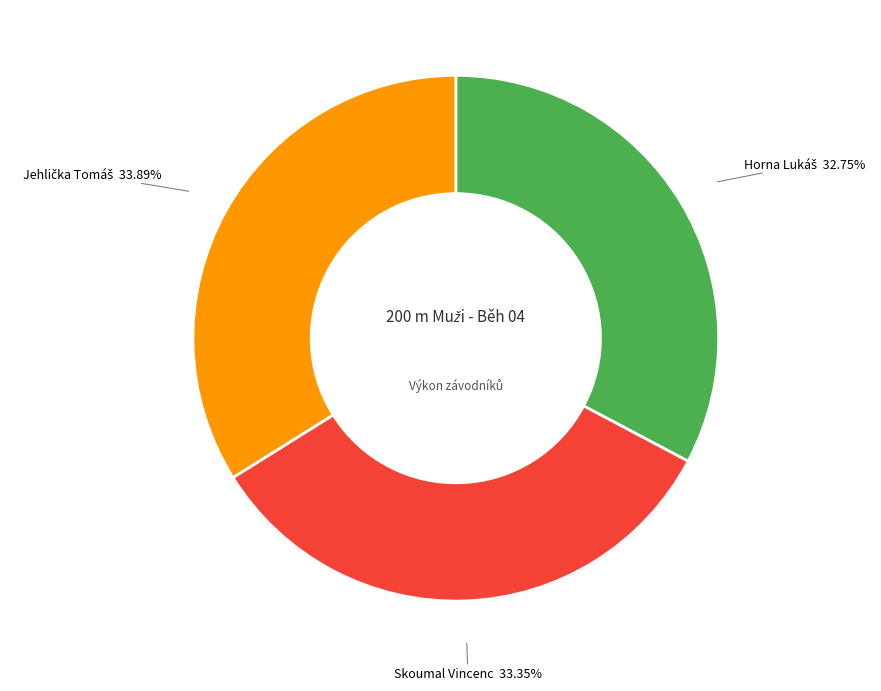

Does any single category account for the majority?

No